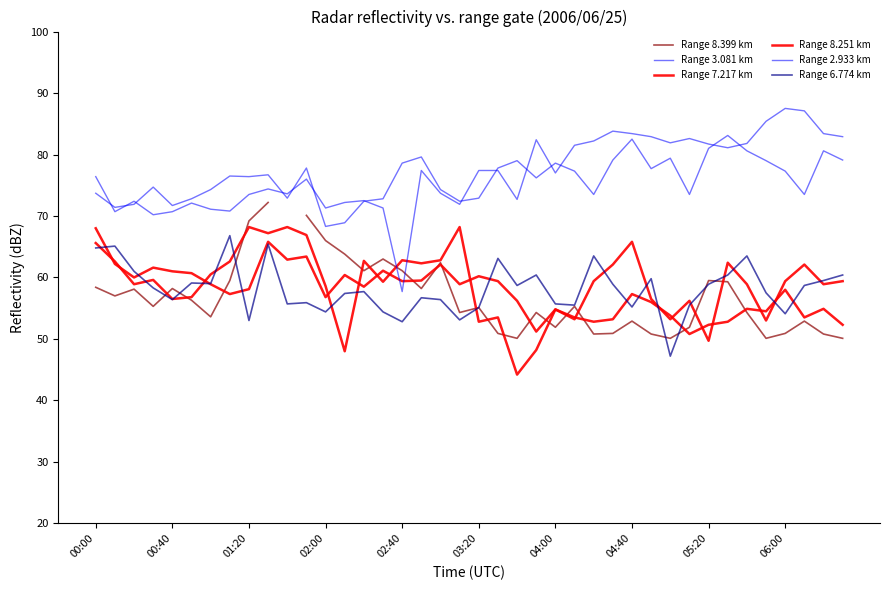

The Range 7.217 km series shows 65.8 at 04:40. True or false?

True